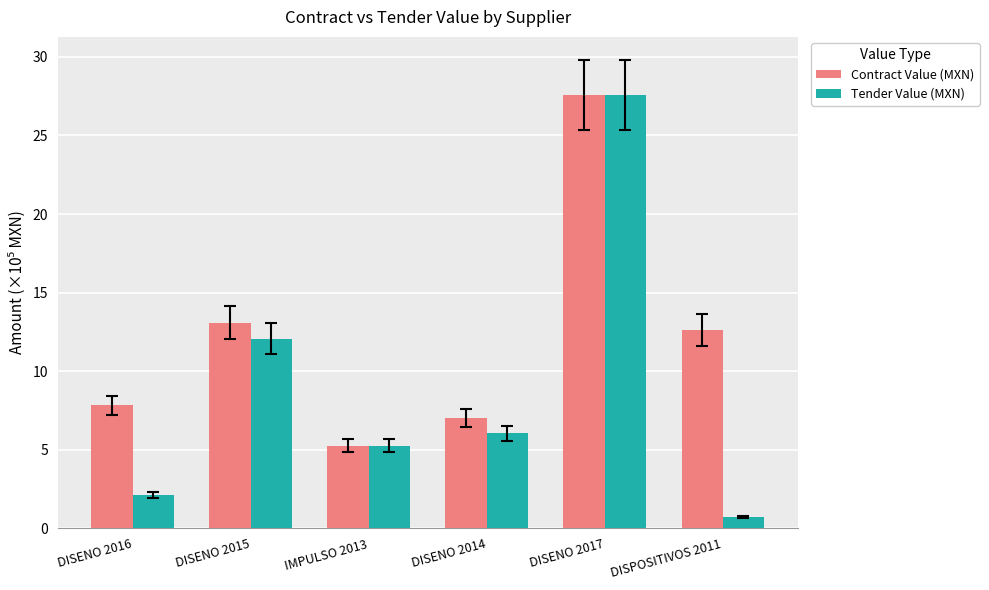

What is the label of the 3rd bar from the left?

IMPULSO 2013